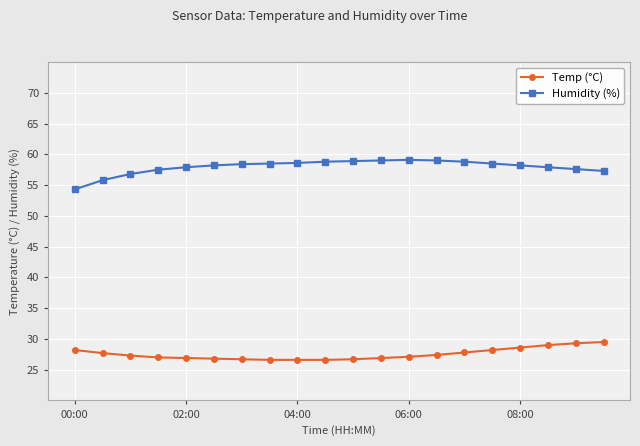

True or false: Humidity (%) and Temp (°C) intersect in this chart.

False